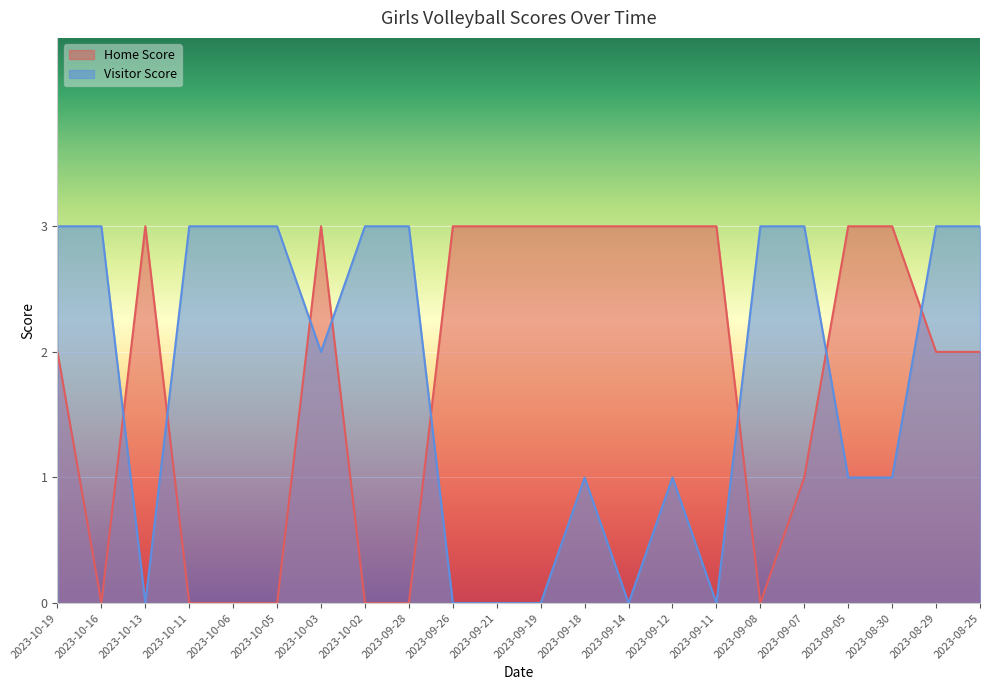

What is the approximate value of Visitor Score at 2023-10-06?

3